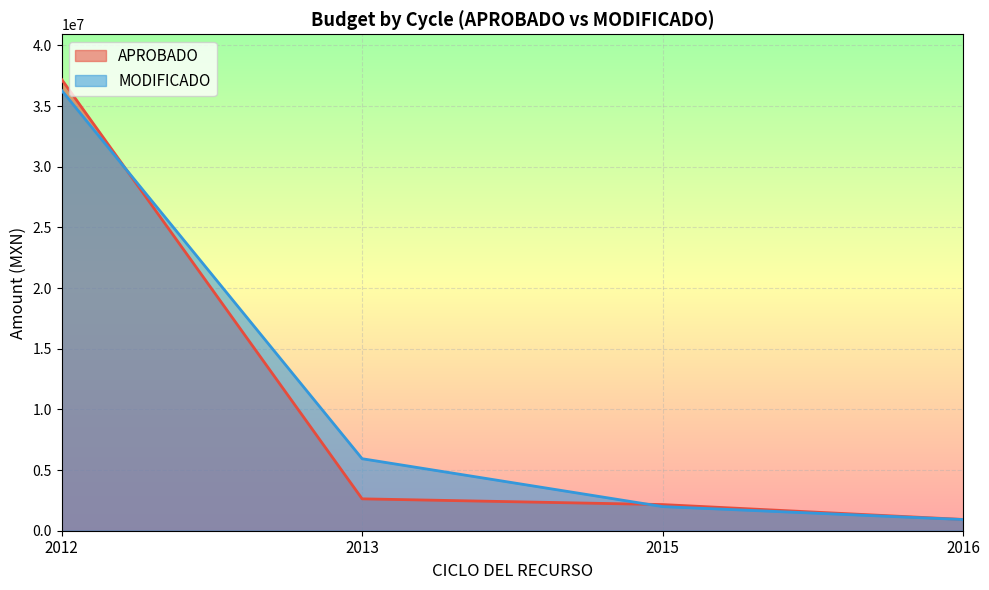

Rank the series at 2013 from highest to lowest value.

MODIFICADO, APROBADO